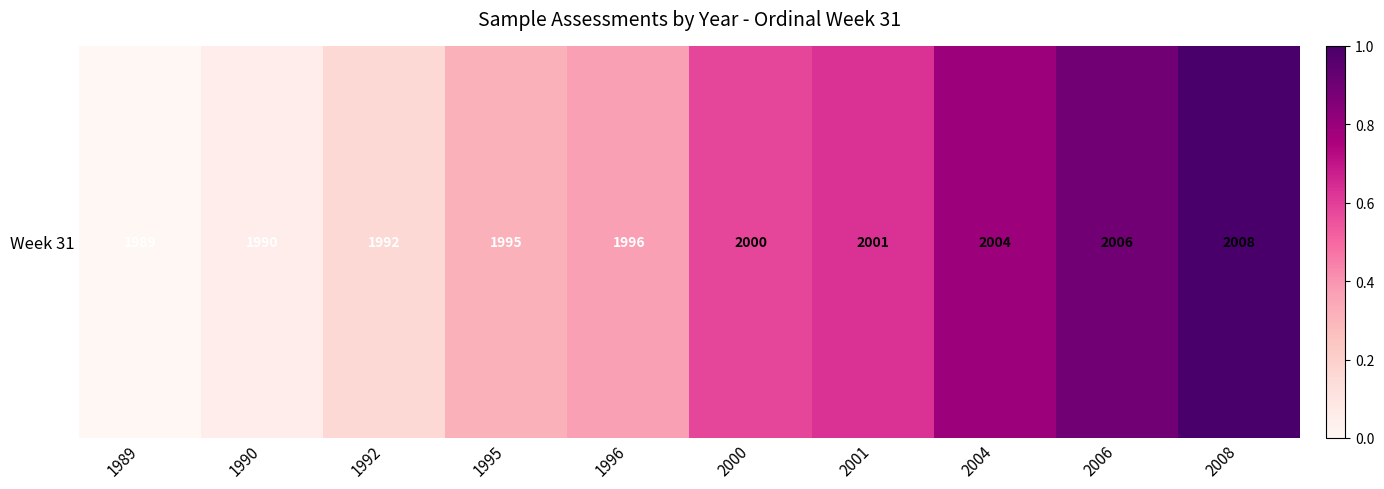

Approximately how many times larger is the value at 1990 compared to 2008?

0.1